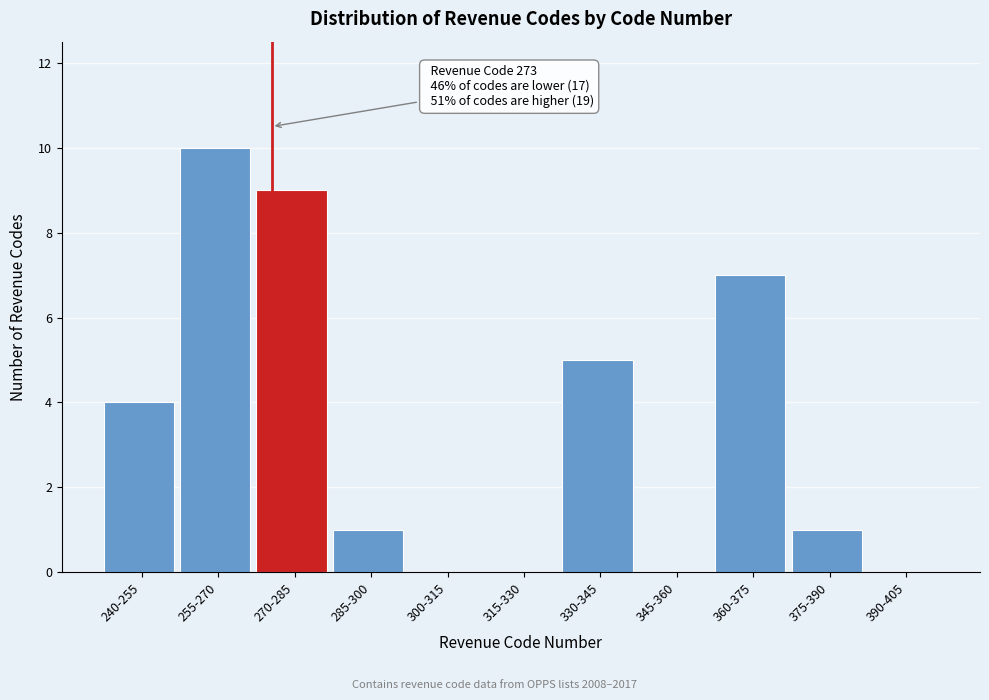

Reading left to right, list all the values displayed in this chart.

240-255=4	255-270=10	270-285=9	285-300=1	300-315=0	315-330=0	330-345=5	345-360=0	360-375=7	375-390=1	390-405=0